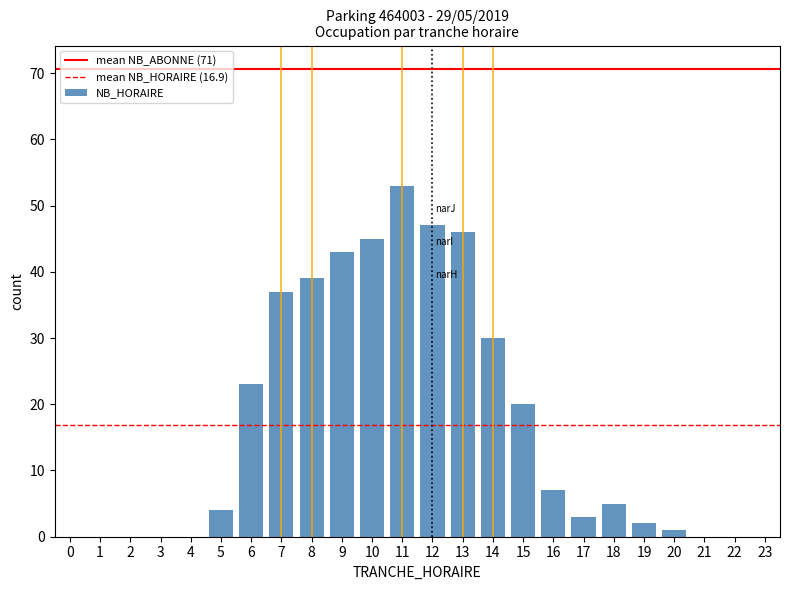

Reading left to right, extract all data points from this chart.

0=0	1=0	2=0	3=0	4=0	5=4	6=23	7=37	8=39	9=43	10=45	11=53	12=47	13=46	14=30	15=20	16=7	17=3	18=5	19=2	20=1	21=0	22=0	23=0